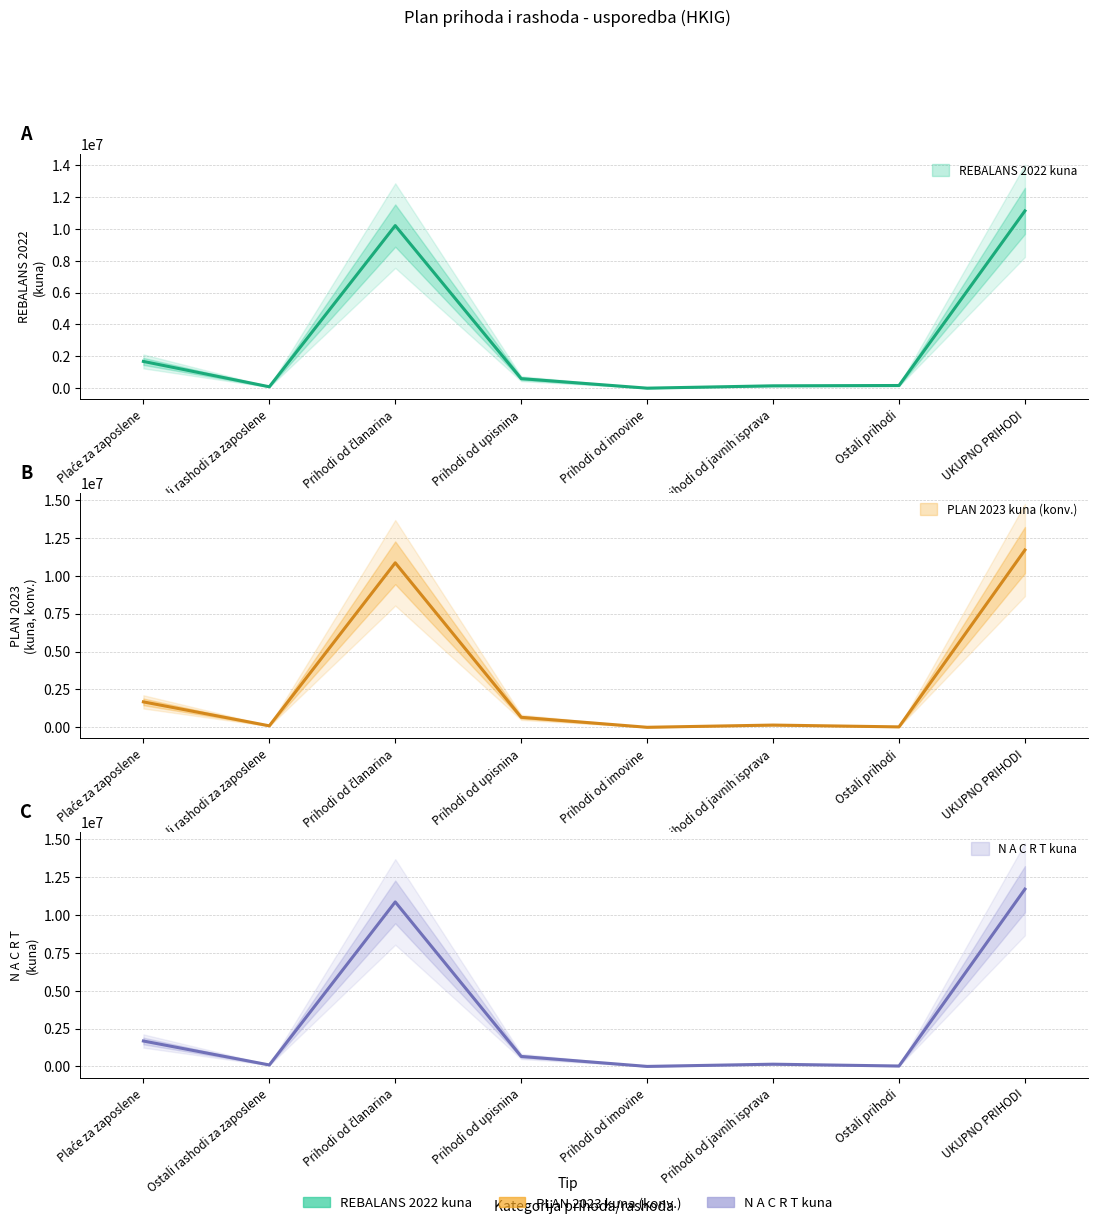

The N A C R T (kuna) series shows 14131779.9 at Prihodi od članarina. True or false?

False